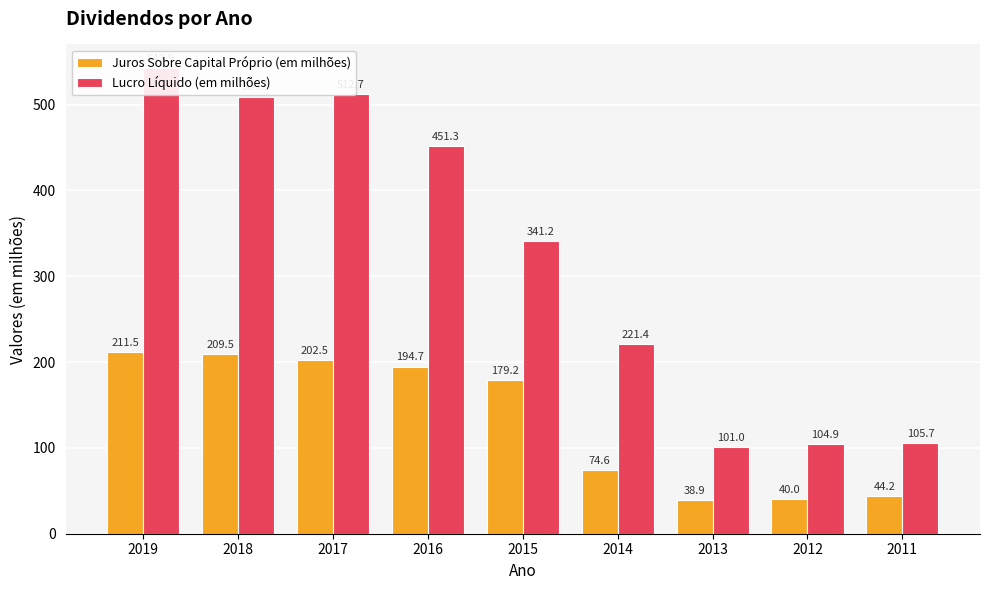

Rank the categories by Juros Sobre Capital Próprio (em milhões) value from lowest to highest.

2013, 2012, 2011, 2014, 2015, 2016, 2017, 2018, 2019